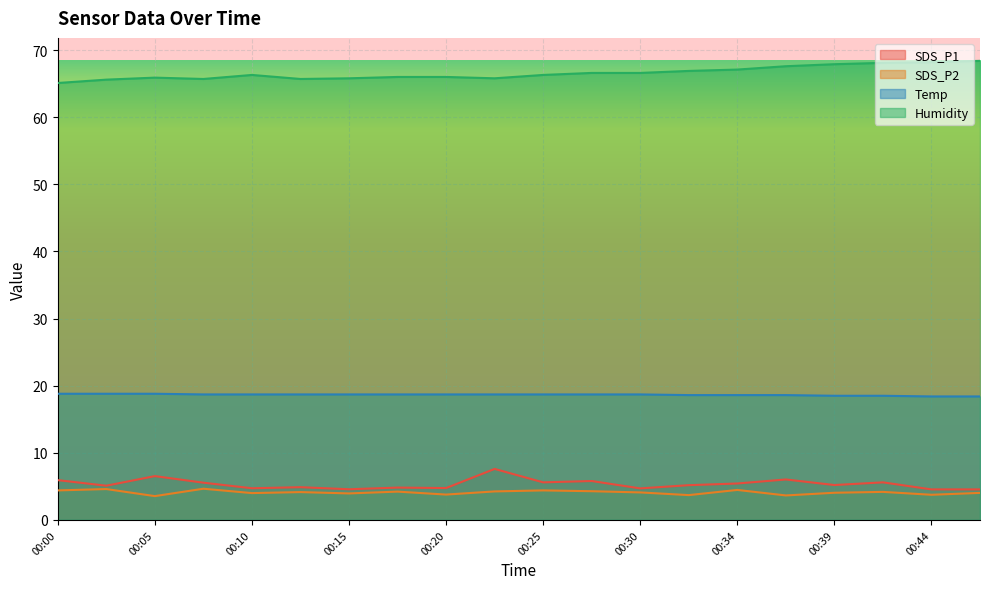

True or false: Humidity and SDS_P1 intersect in this chart.

False